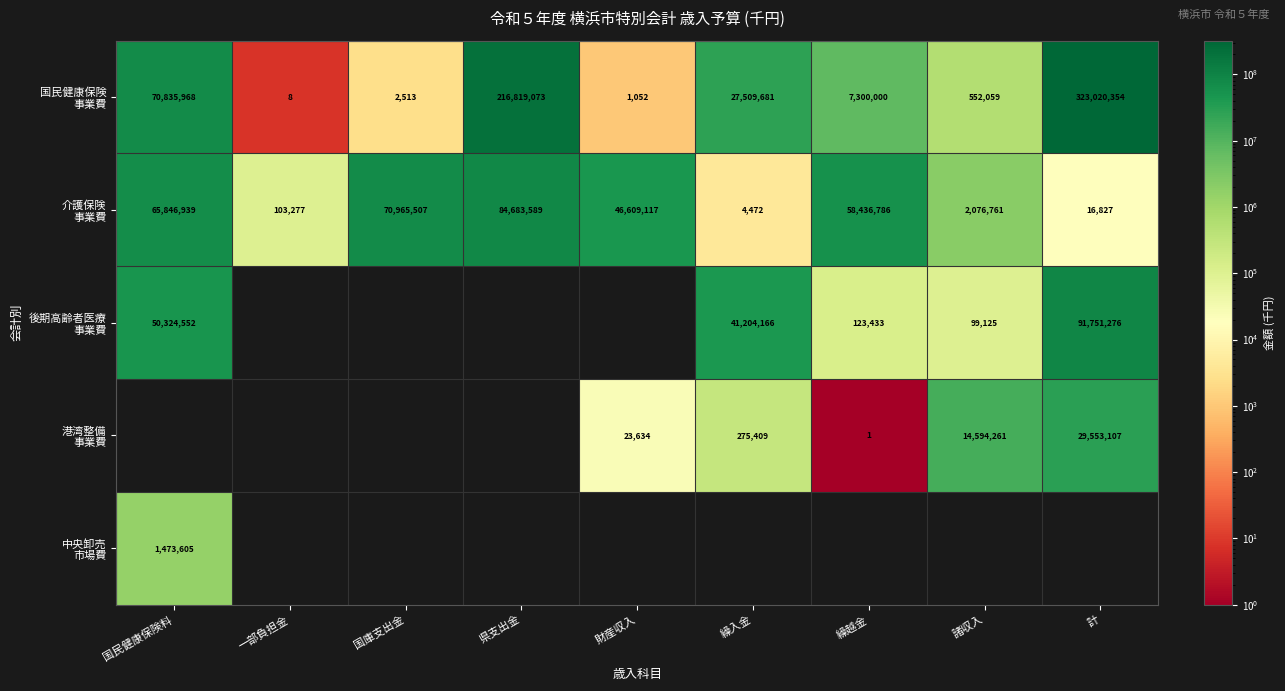

Rank the series by their maximum value, from highest to lowest.

国民健康保険 事業費, 後期高齢者医療 事業費, 介護保険 事業費, 港湾整備 事業費, 中央卸売 市場費